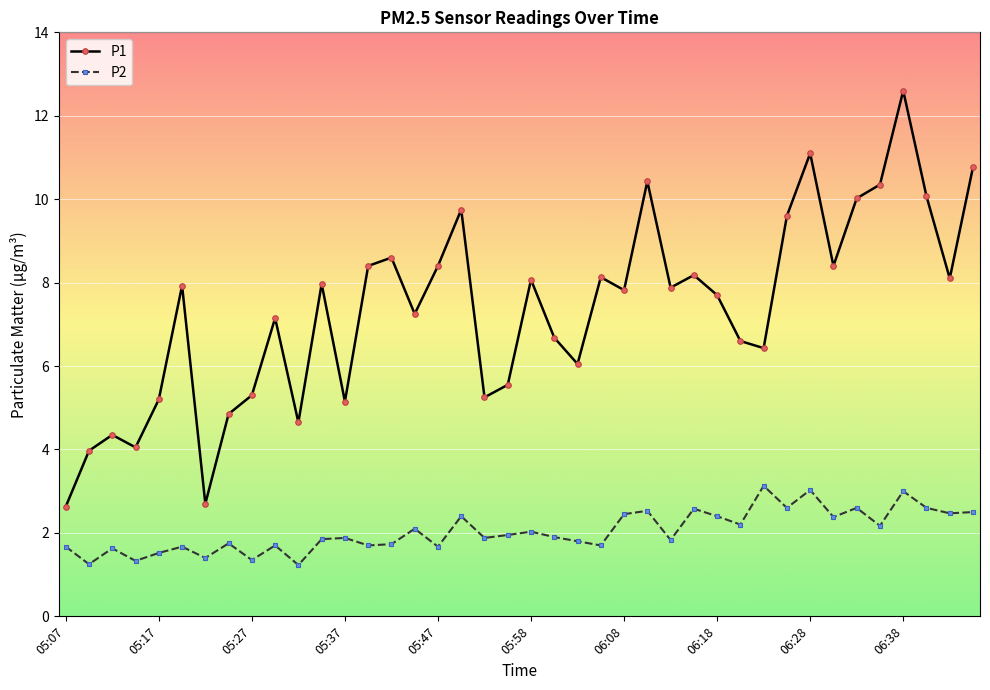

Is this an area chart (filled region under the line)?

No